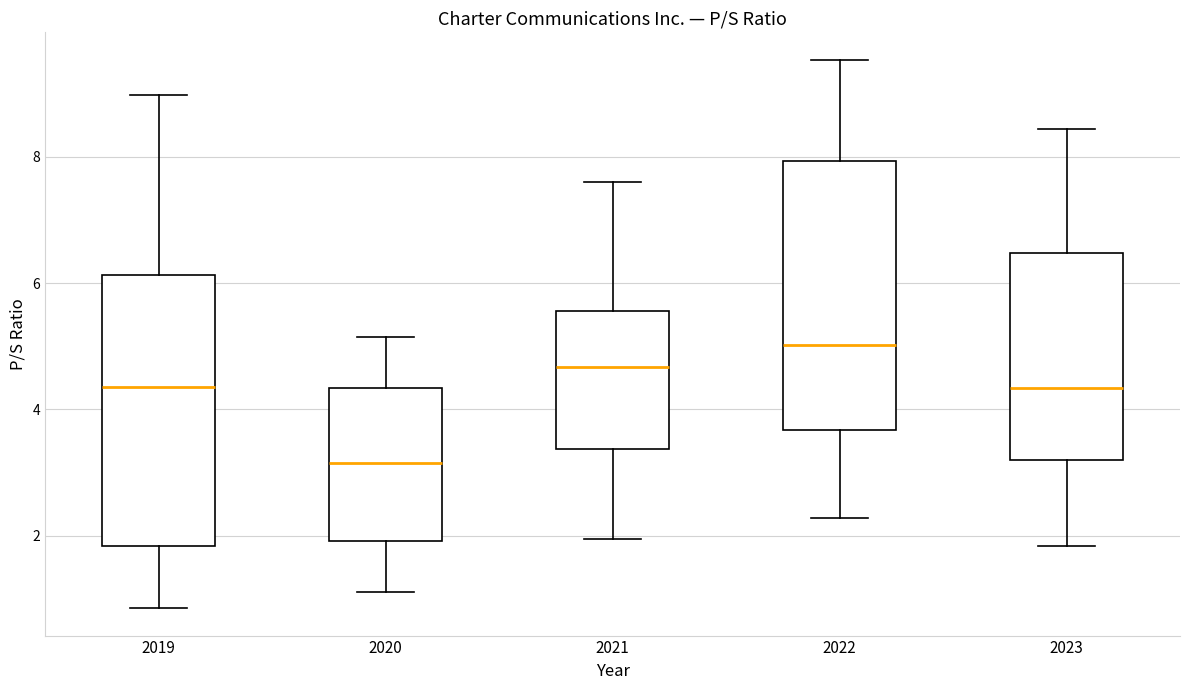

Where does the upper whisker of the box at x = 2019 end on the y-axis? The values are not printed on the chart, so give them approximately, as read against the axis.

9.0